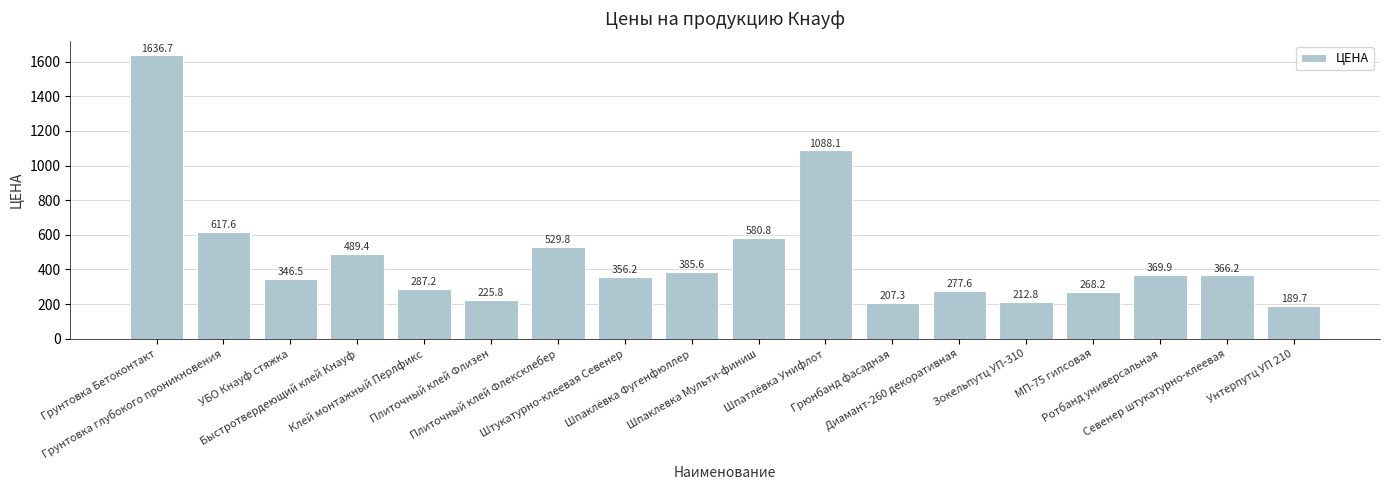

Reading left to right, transcribe all the data shown in this chart.

1636.7	617.6	346.5	489.4	287.2	225.8	529.8	356.2	385.6	580.8	1088.1	207.3	277.6	212.8	268.2	369.9	366.2	189.7